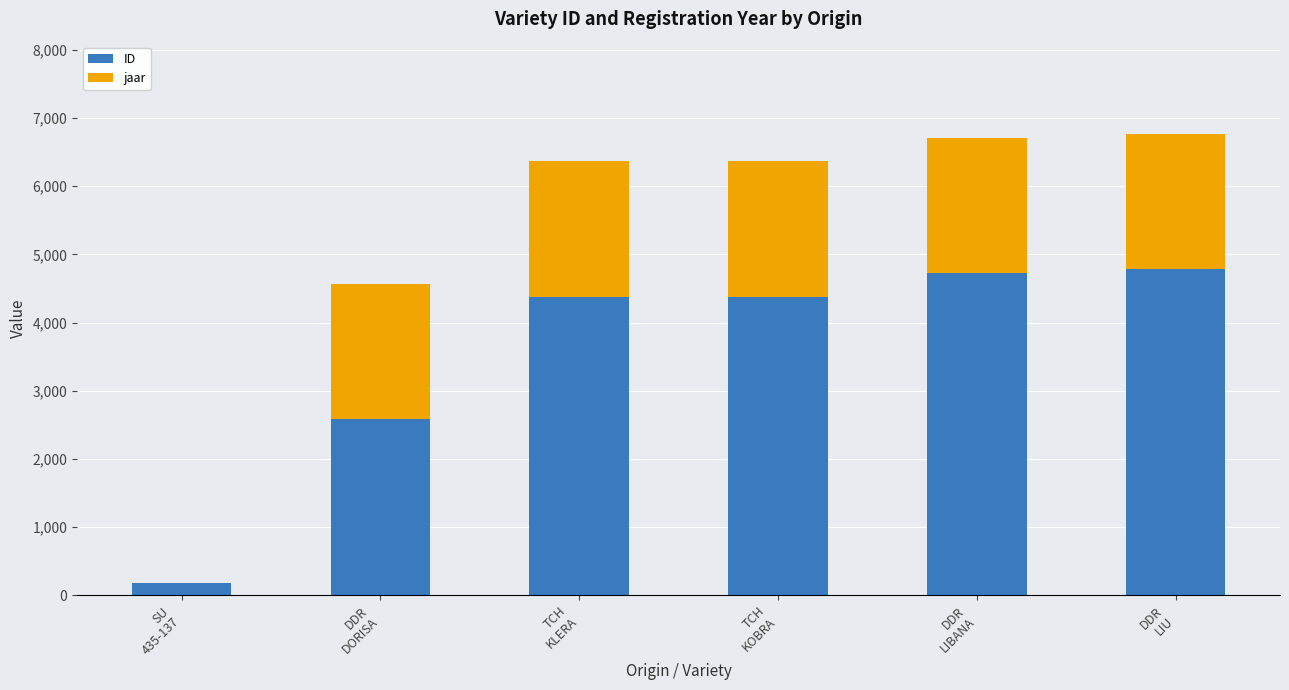

What are all the series names shown in the legend?

ID, jaar